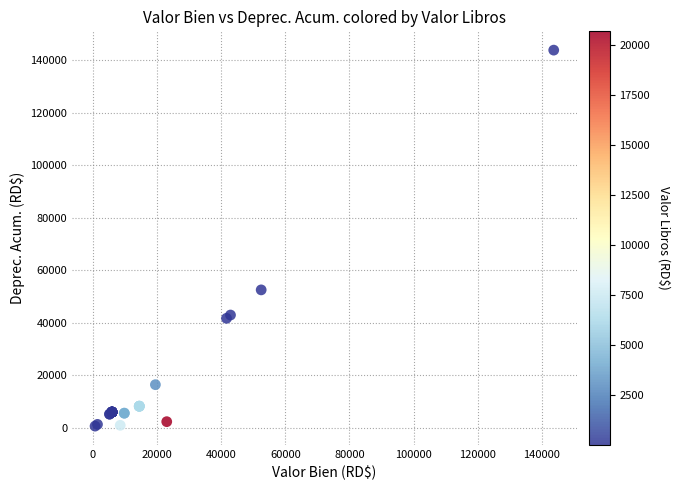

What Y value in the scatter plot is closest to 72176?

52473.4